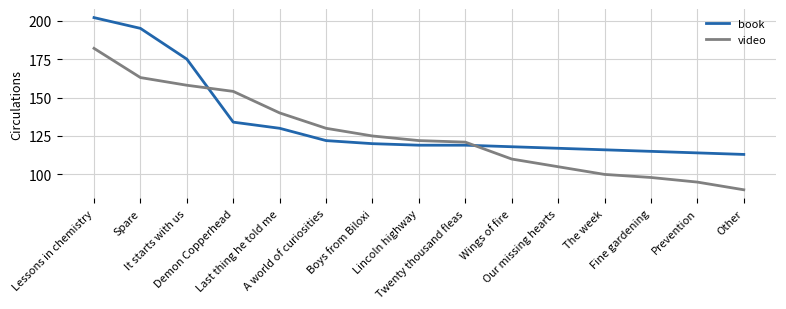

Rank the series by their average value, from lowest to highest.

video, book